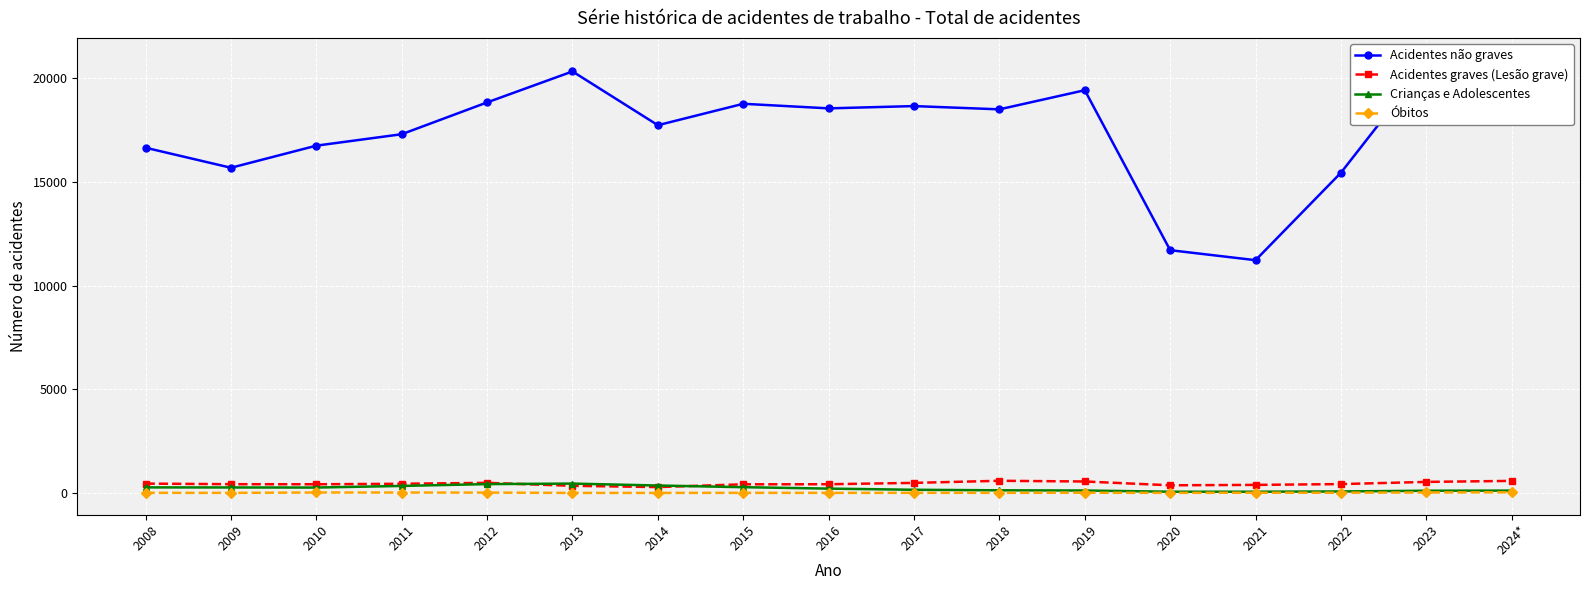

What are all the series names shown in the legend?

Acidentes não graves, Acidentes graves (Lesão grave), Crianças e Adolescentes, Óbitos